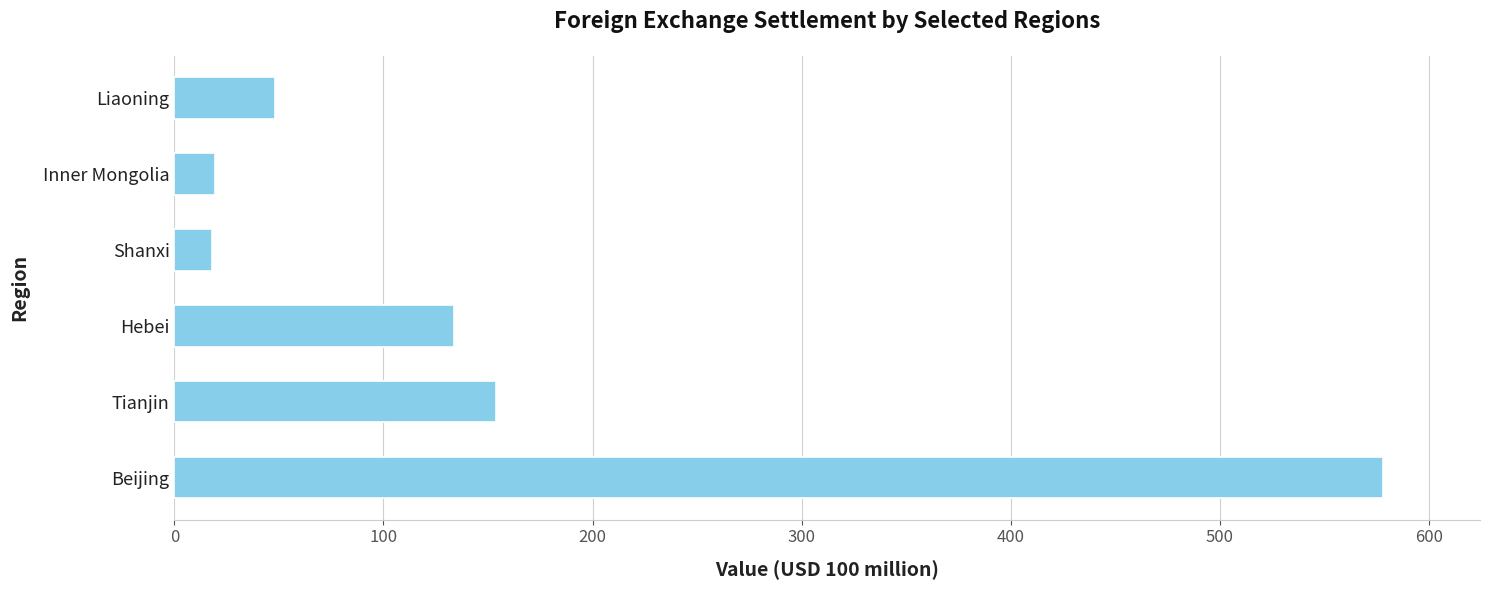

The value at Shanxi is 18.1. True or false?

True